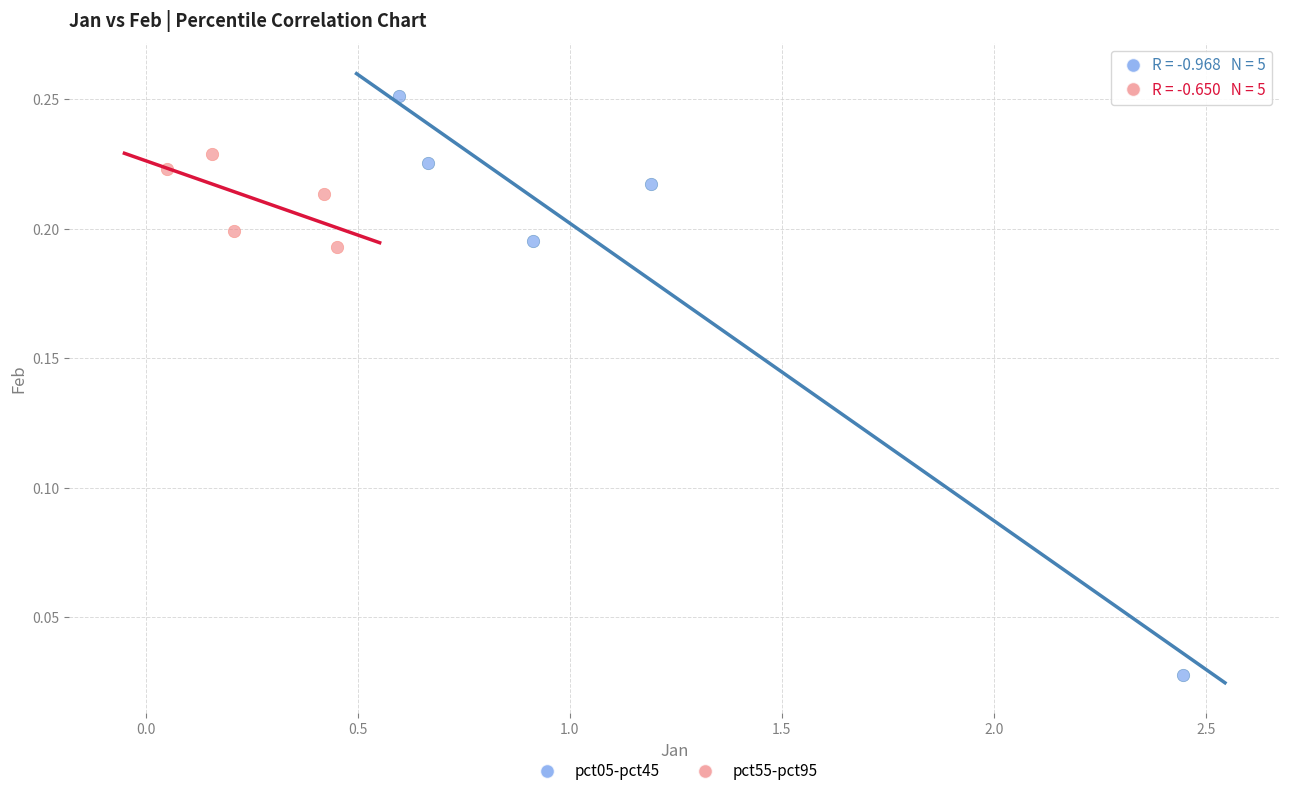

Which series contains the highest Y value?

pct05-pct45